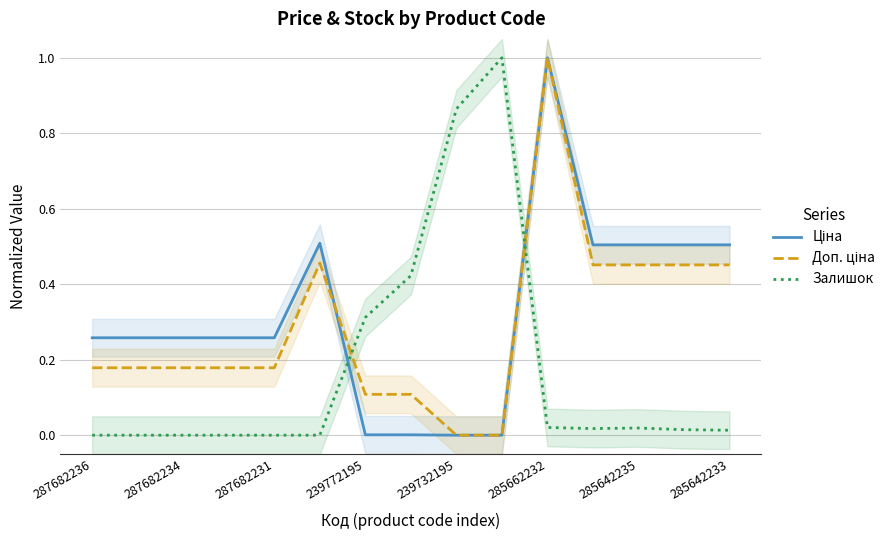

True or false: Залишок has a value of -0.4 at 239732195.

False